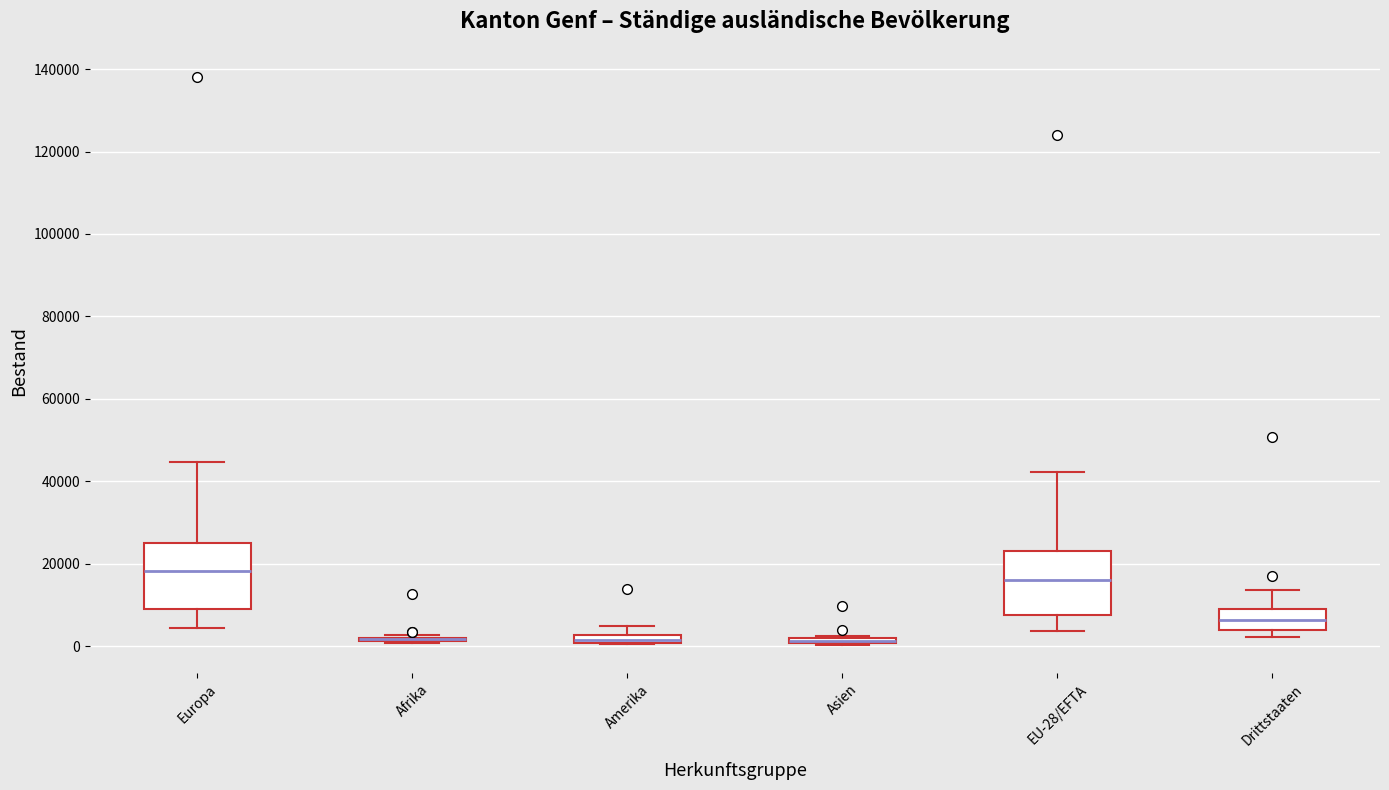

Where is the lower edge of the box for EU-28/EFTA on the y-axis? The values are not printed on the chart, so give them approximately, as read against the axis.

8000